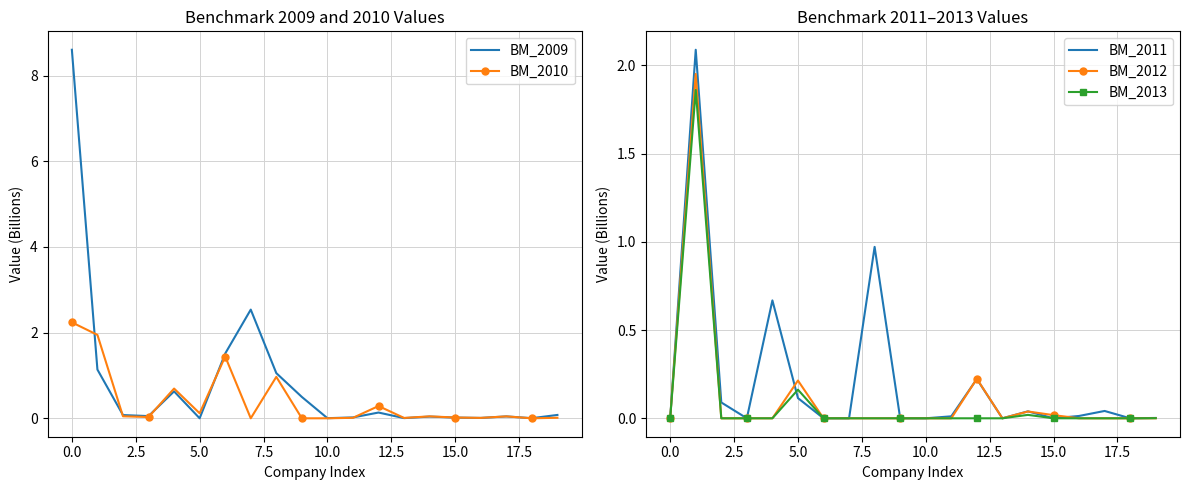

The BM_2010 series shows 0.1 at 5.0. True or false?

True